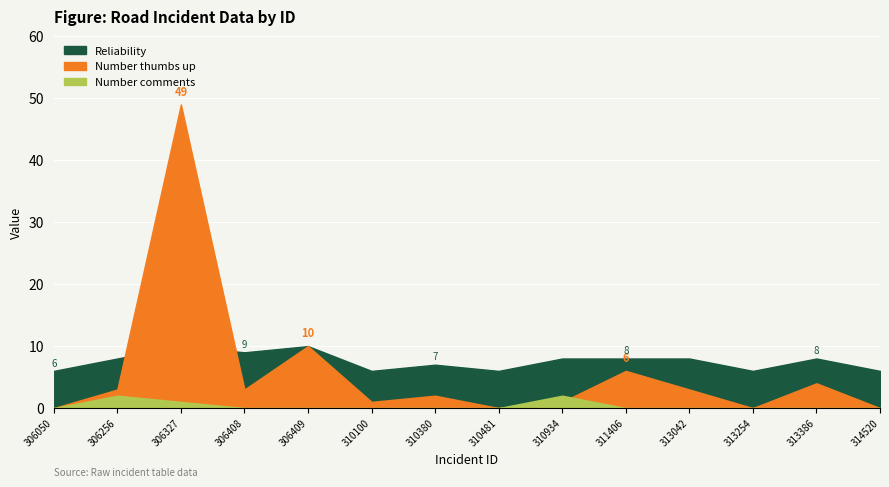

Rank the series by their average value, from lowest to highest.

Number comments, Number thumbs up, Reliability